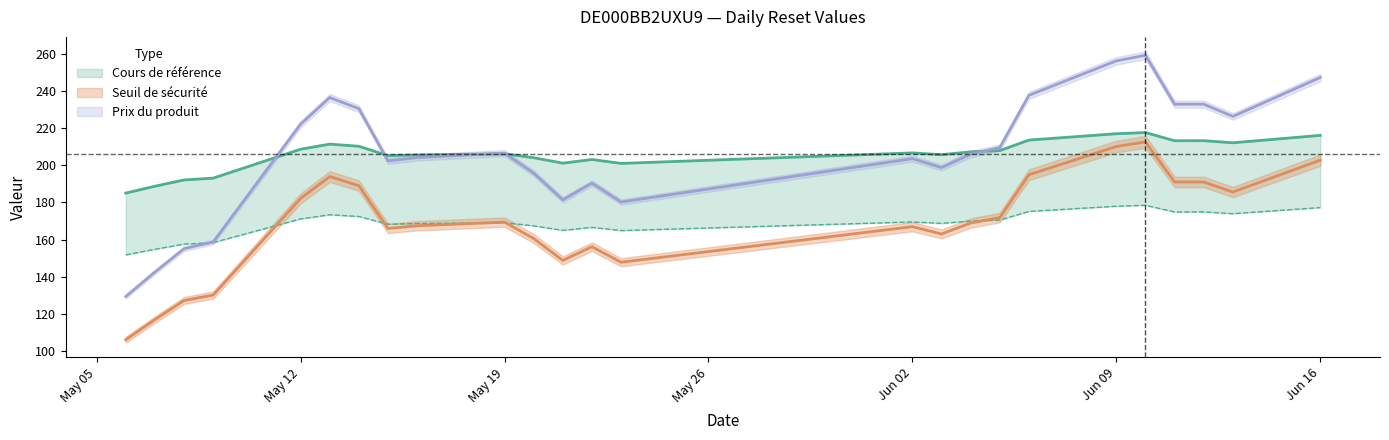

Between 2025-05-06 and 2025-05-08, which series saw the biggest shift?

Prix du produit